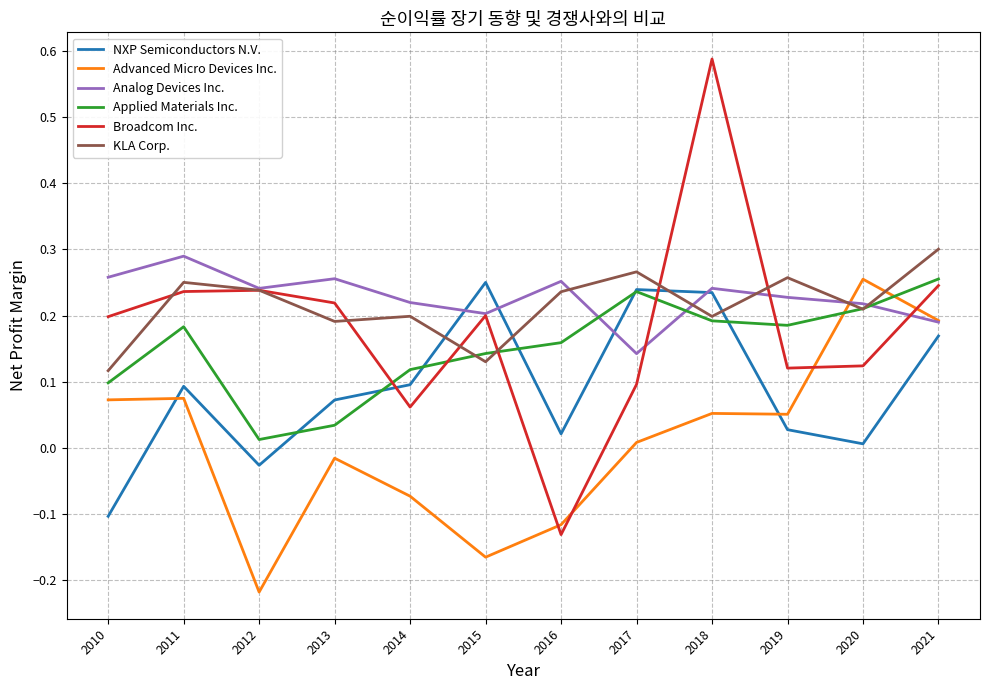

True or false: NXP Semiconductors N.V. and Analog Devices Inc. cross at least once.

True